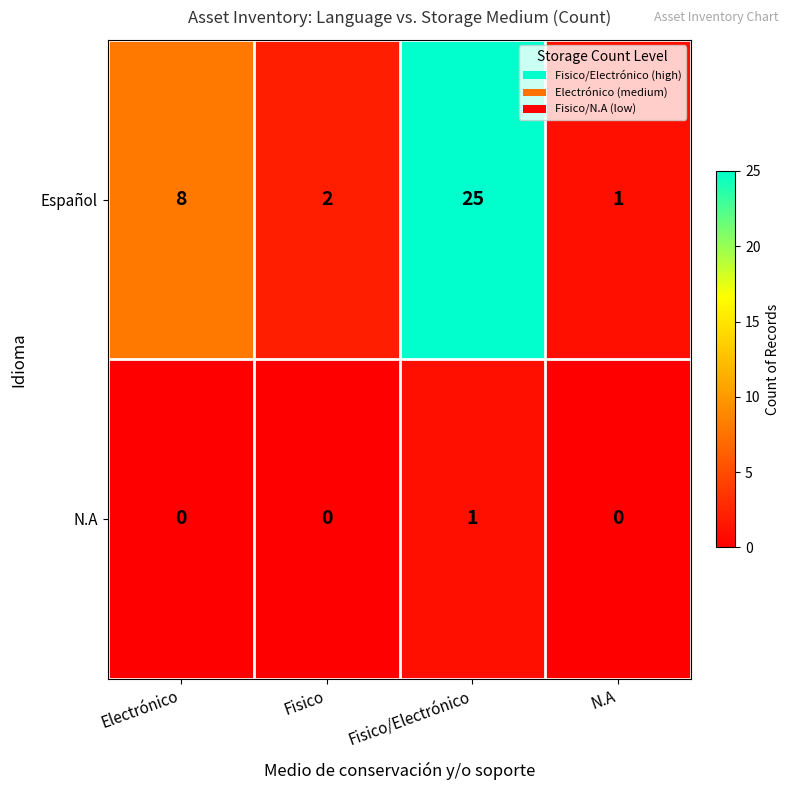

True or false: Español has a value of 3 at Fisico.

False